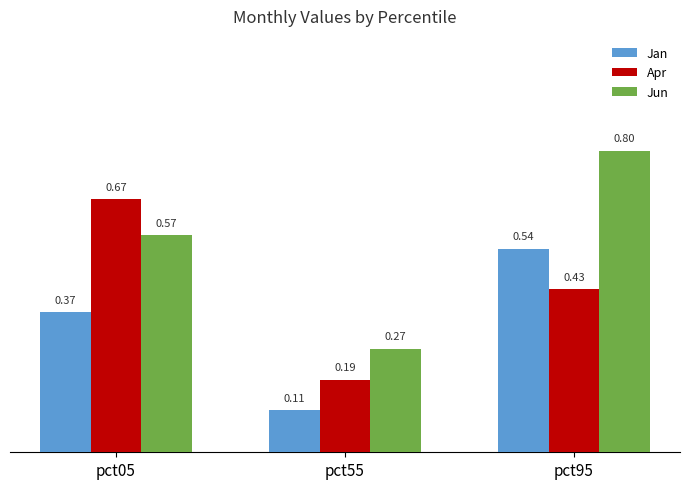

What is the sum of the Jun values at pct05 and pct95?

1.4